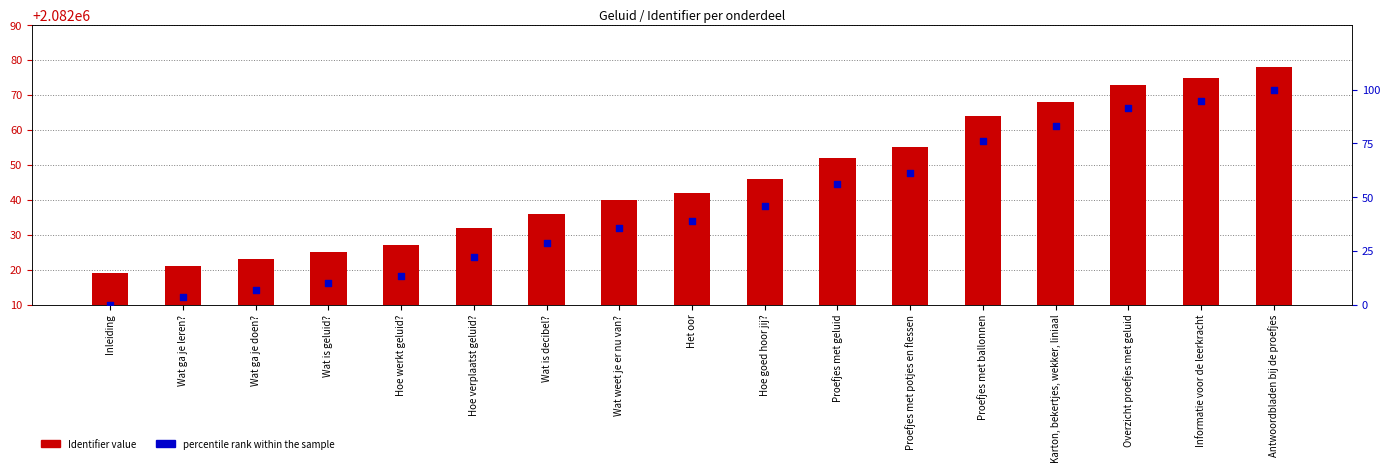

Which series has the largest total across all categories?

Identifier value